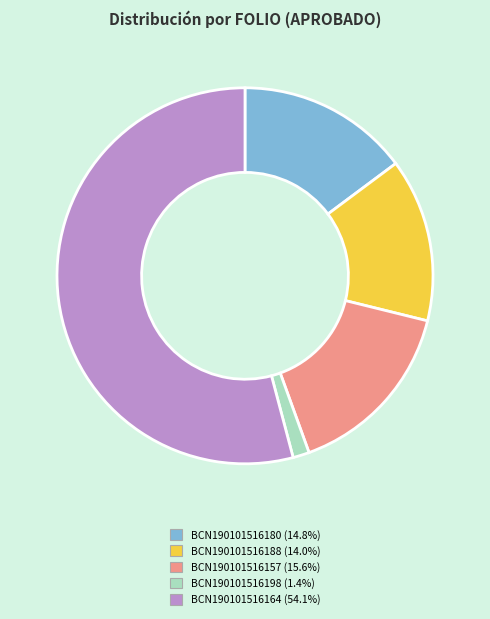

What is the majority slice?

BCN190101516164